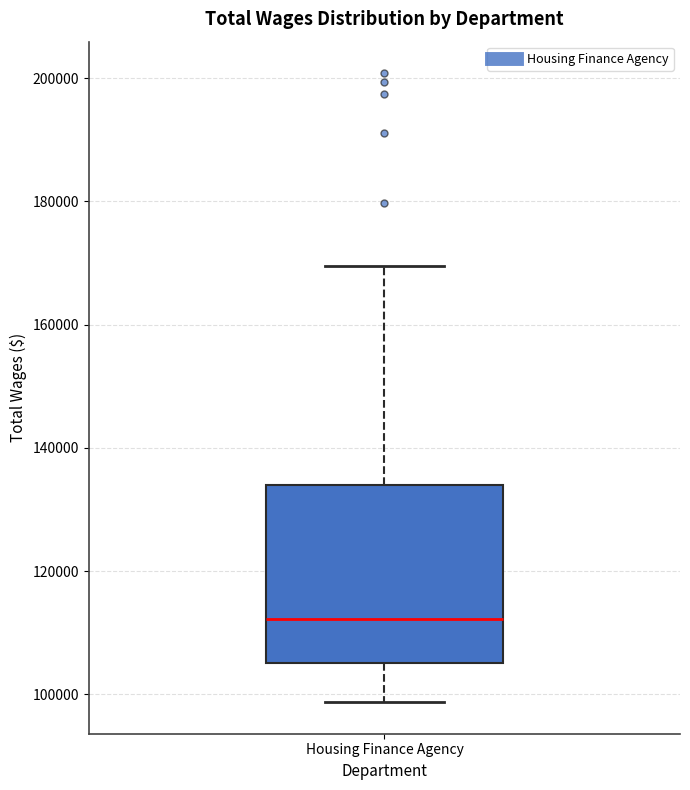

Transcribe this box plot: give where the median line is, the range the box spans, and where the two whiskers end, as read against the y-axis. The values are not printed on the chart, so give them approximately, as read against the axis.

median 112000, box 106000 to 134000, whiskers 98000 to 170000